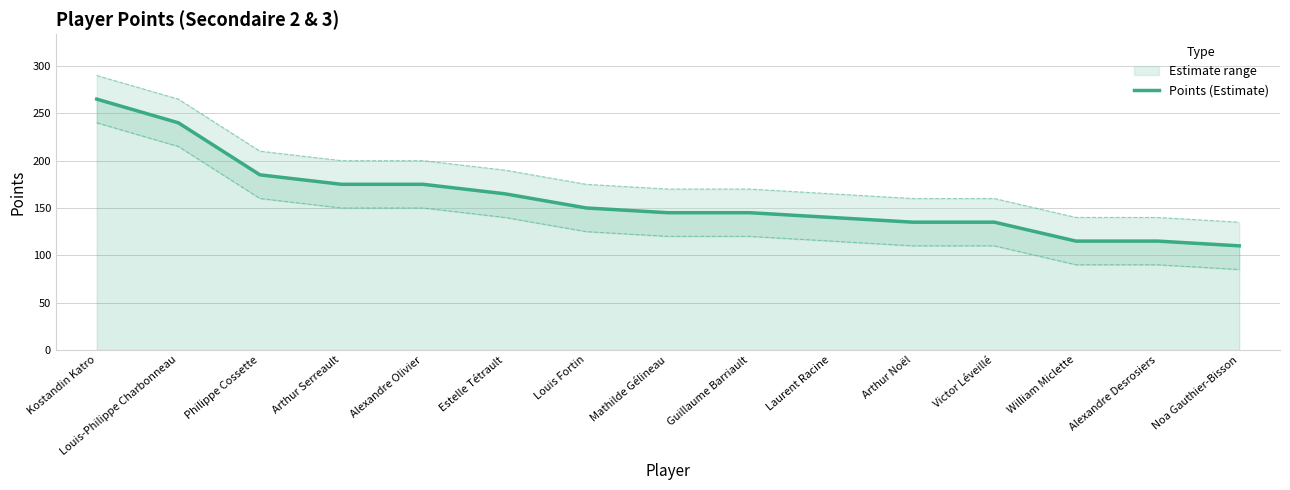

Reading left to right, what are all the values shown in this chart?

265	240	185	175	175	165	150	145	145	140	135	135	115	115	110